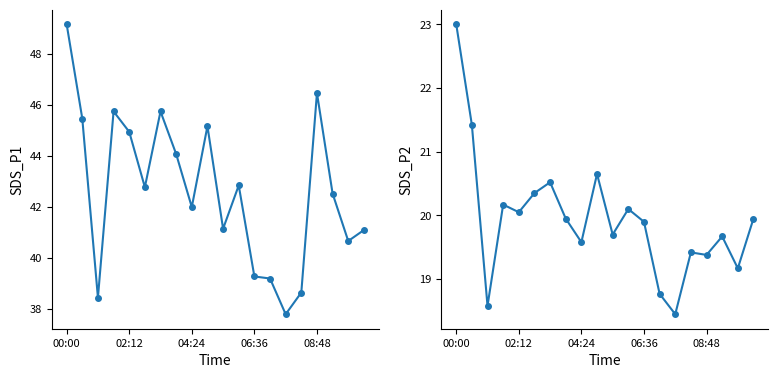

What is the average value of the SDS_P1 series?

42.7